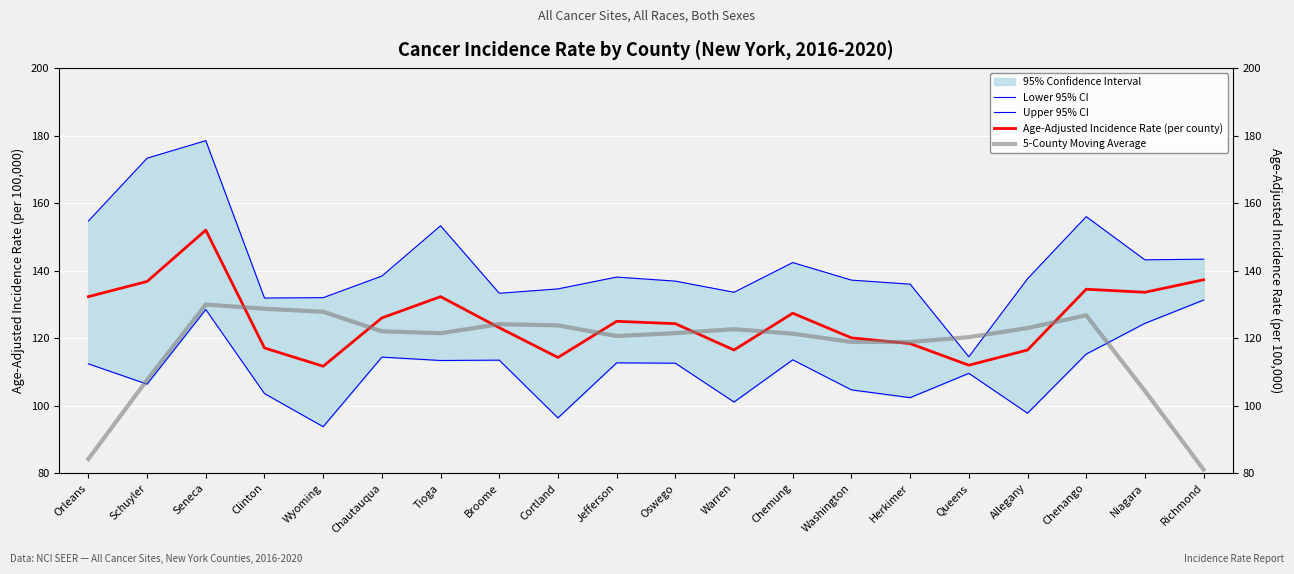

Rank the series by their maximum value, from lowest to highest.

5-County Moving Average, Lower 95% CI, Age-Adjusted Incidence Rate (per county), Upper 95% CI